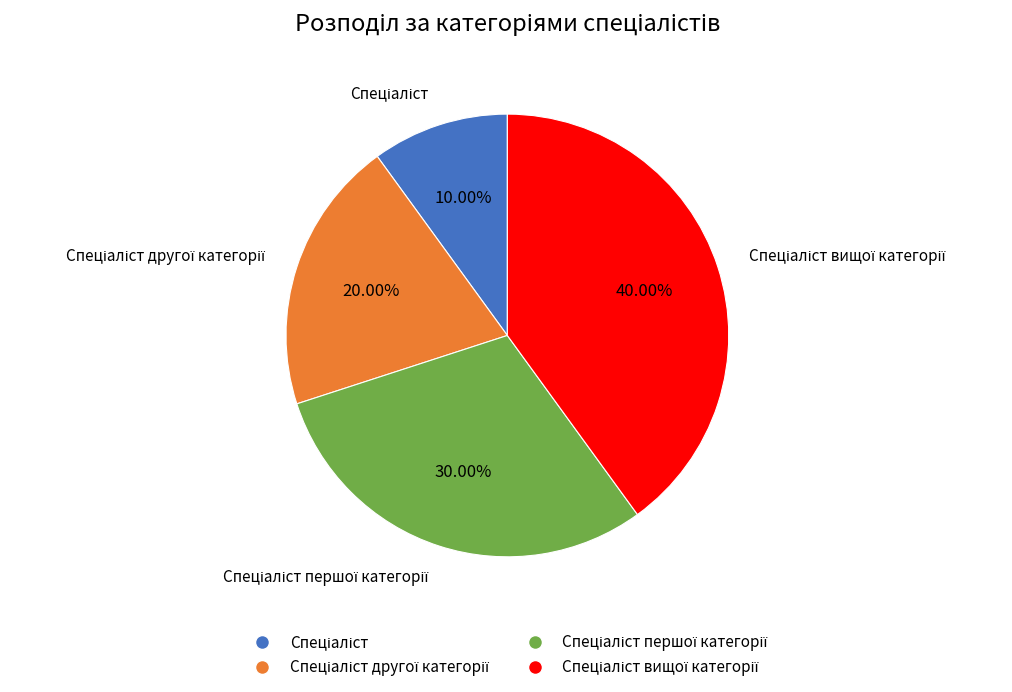

Does any single category account for the majority?

No